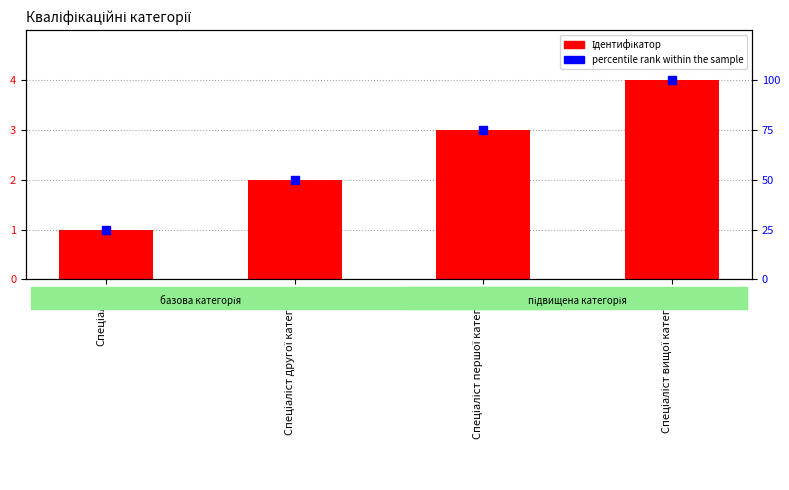

At which category is the sum across all series the highest?

Спеціаліст вищої категорії